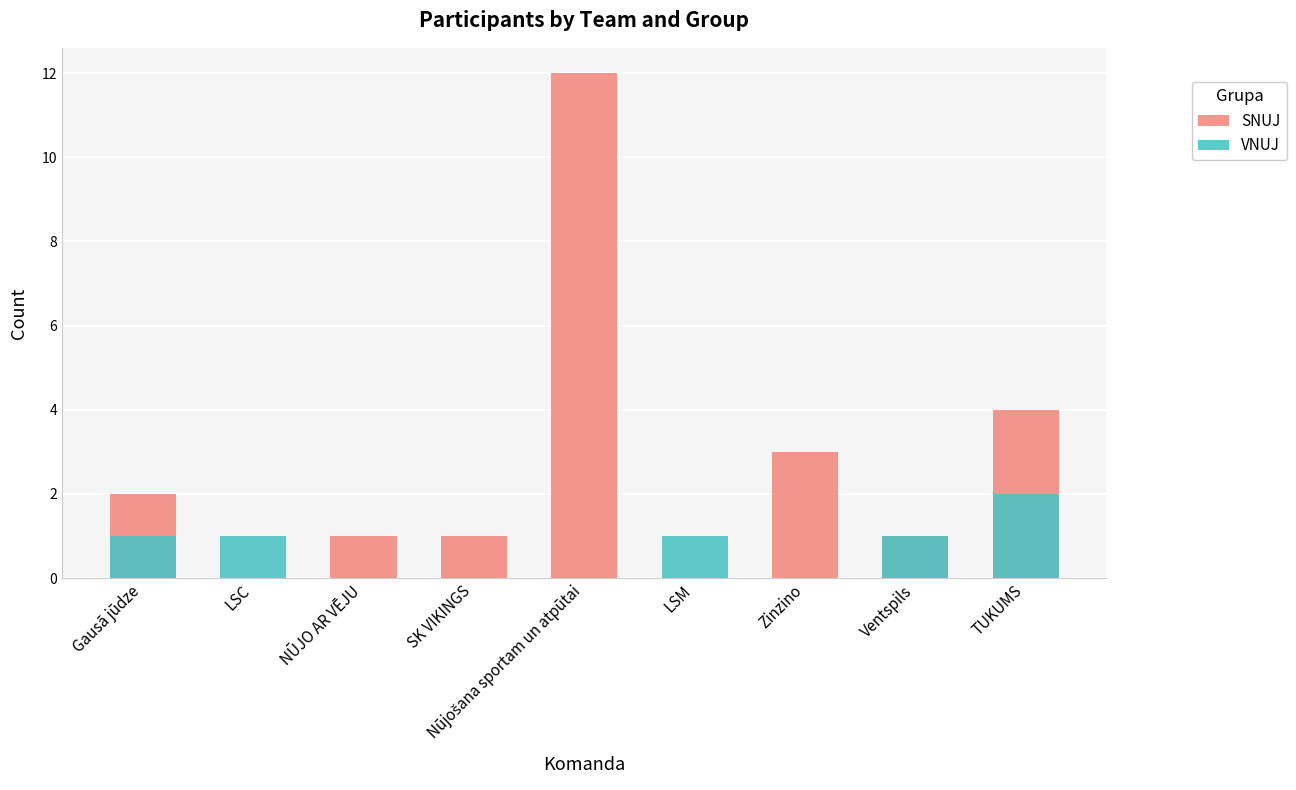

Is it true that SNUJ equals 2 at Gausā jūdze?

True